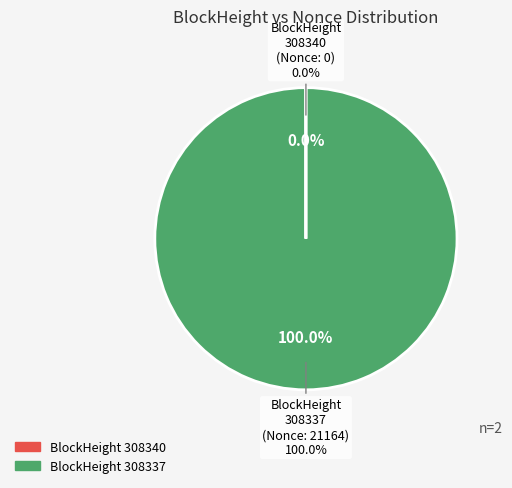

How many segments does this pie chart have?

2